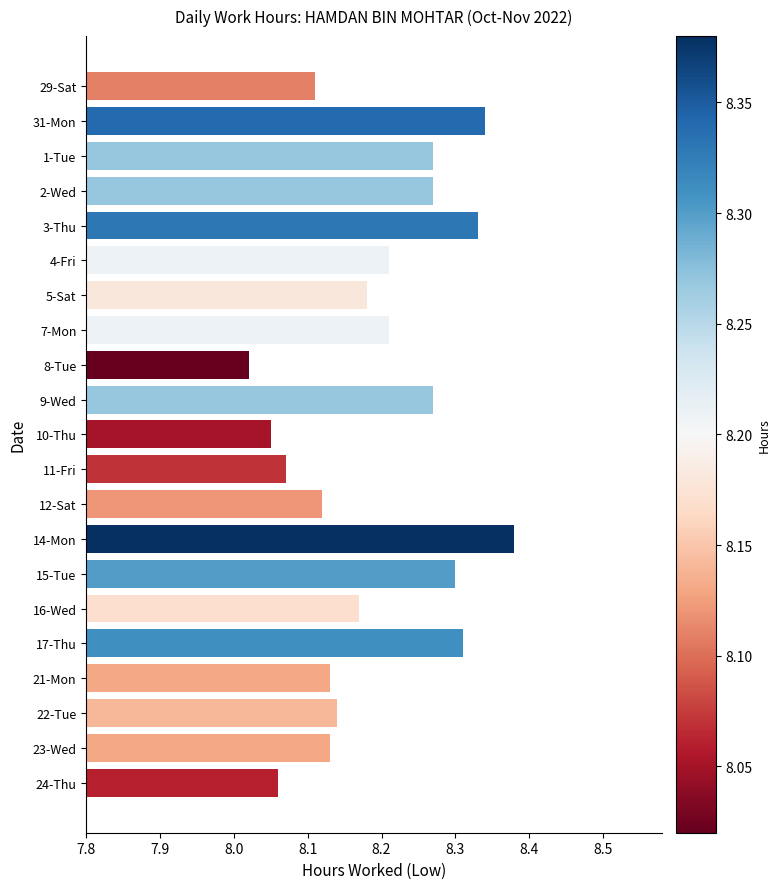

True or false: the data shows 5.1 at 29-Sat.

False